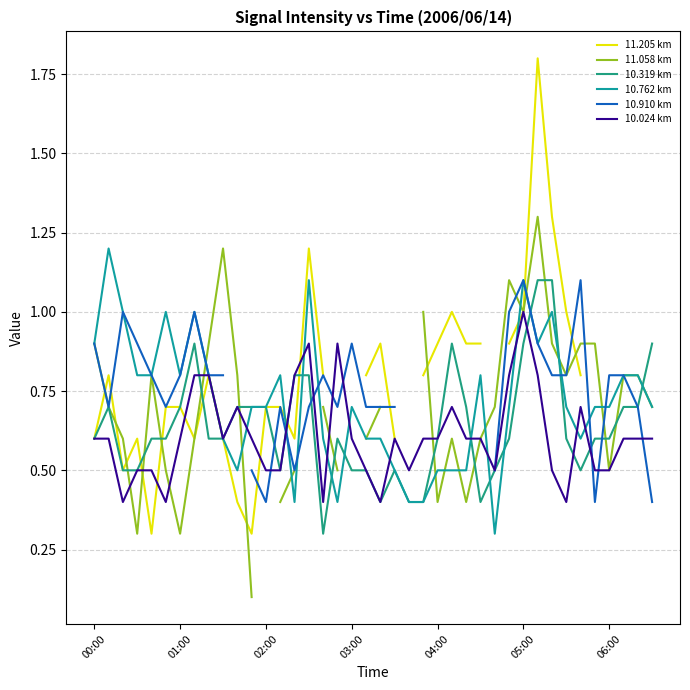

Where is the first local minimum for 10.319 km?

13